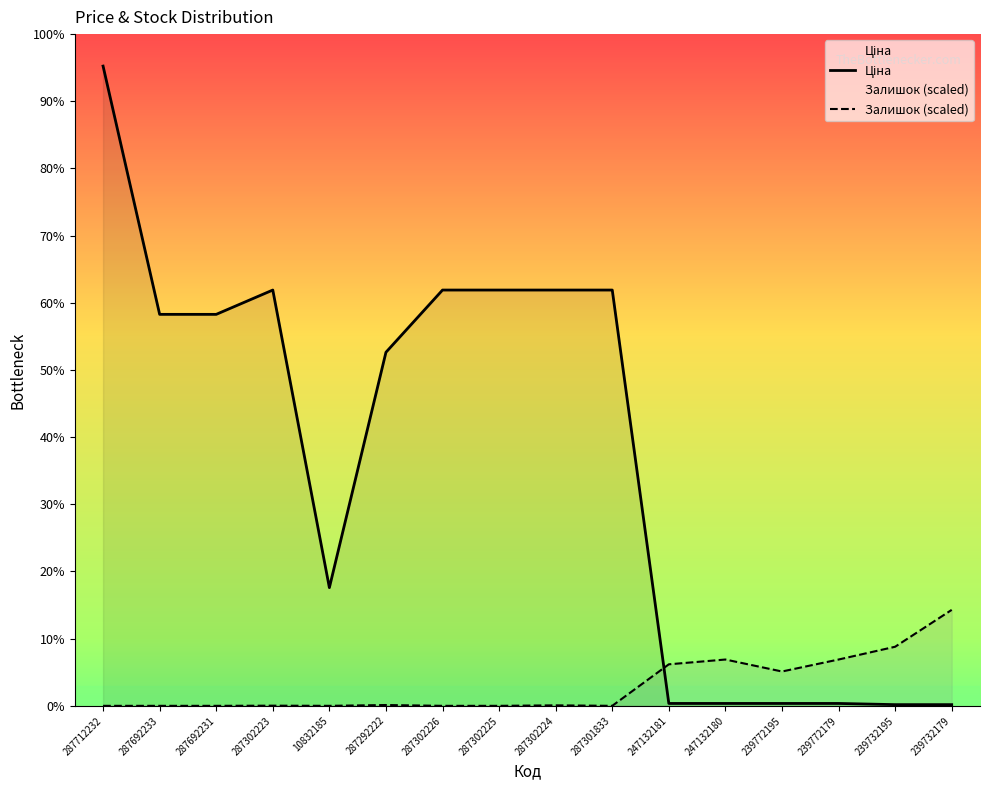

The Ціна series shows 38.9 at 239772195. True or false?

False